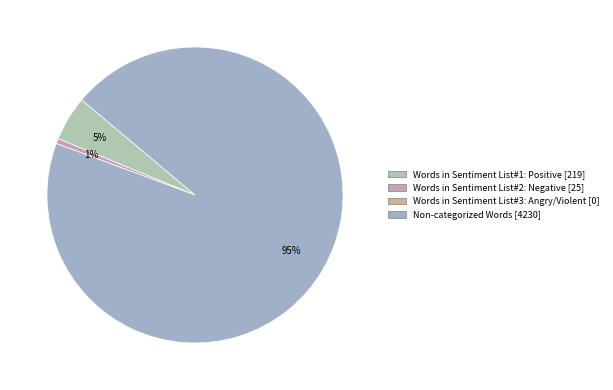

How many slices are in this pie chart?

3